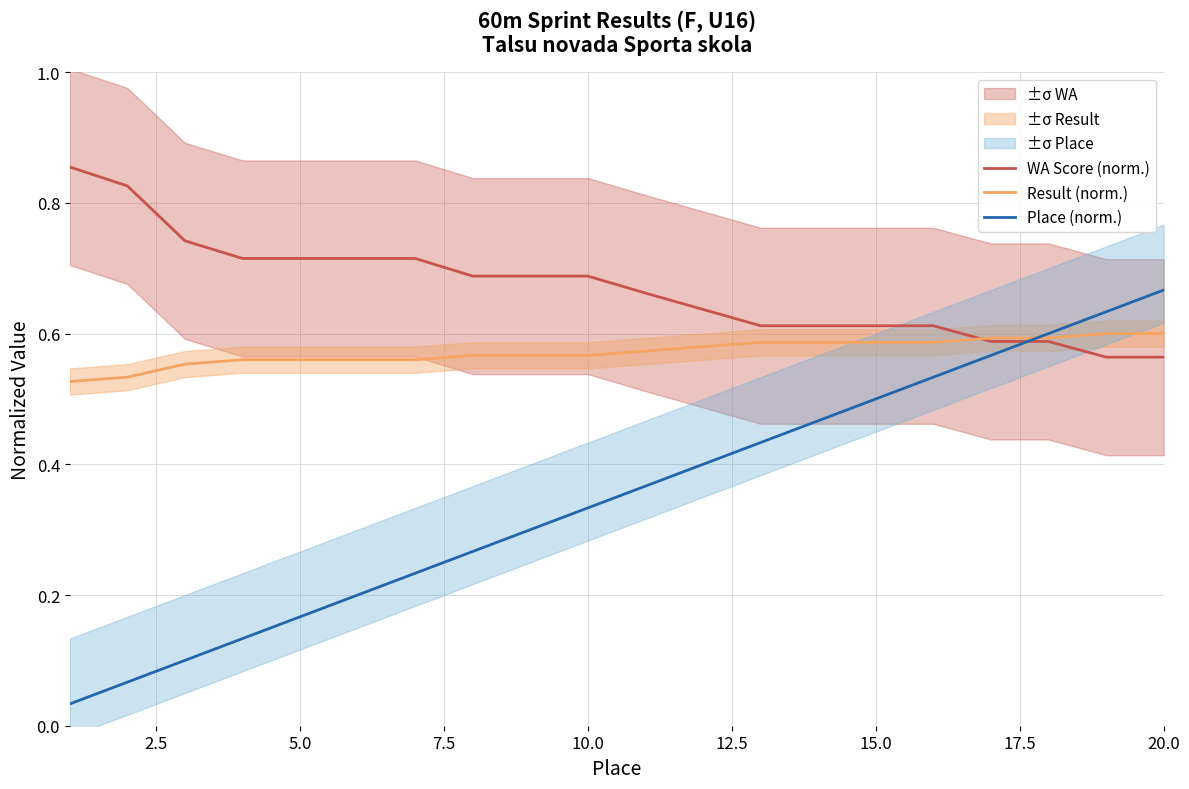

Does the chart display data point markers on the line(s)?

No